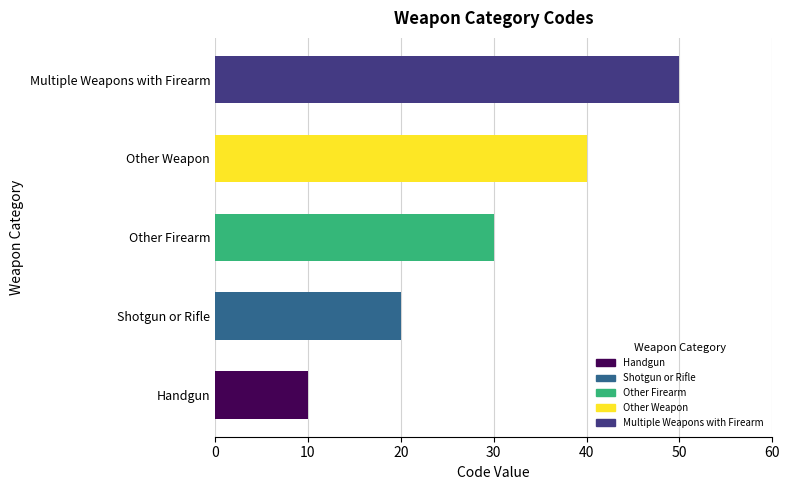

Rank the categories by value from highest to lowest.

Multiple Weapons with Firearm, Other Weapon, Other Firearm, Shotgun or Rifle, Handgun